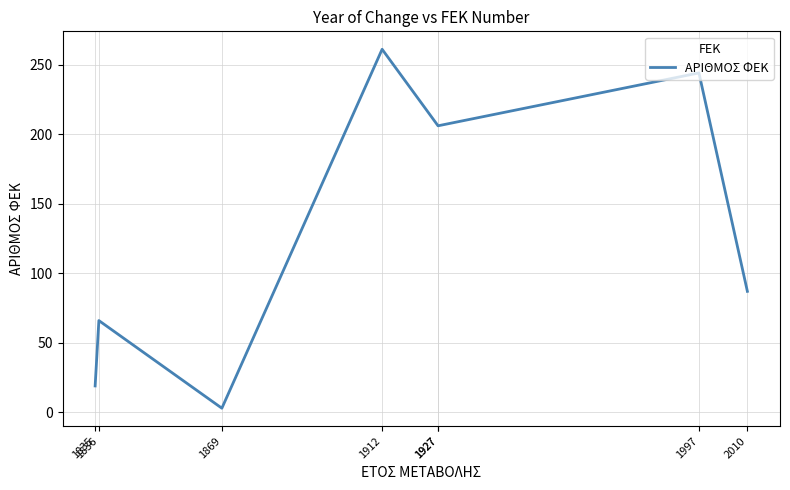

How many data points are less than 206?

4